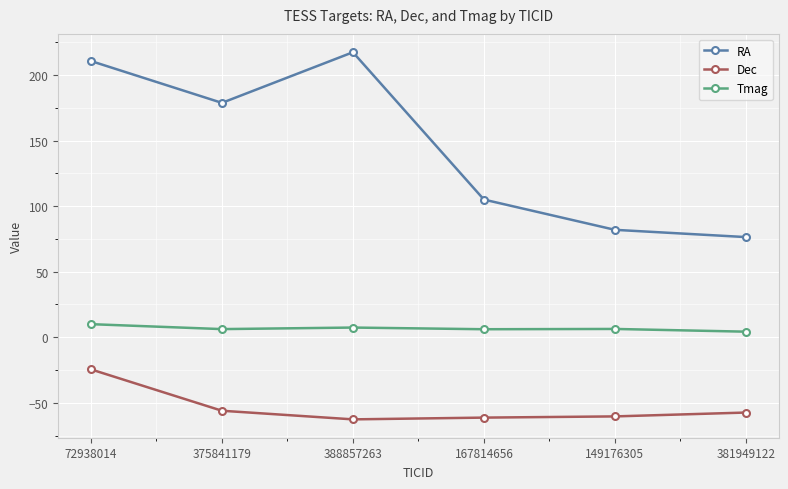

What is the lowest value of the Tmag series?

4.2